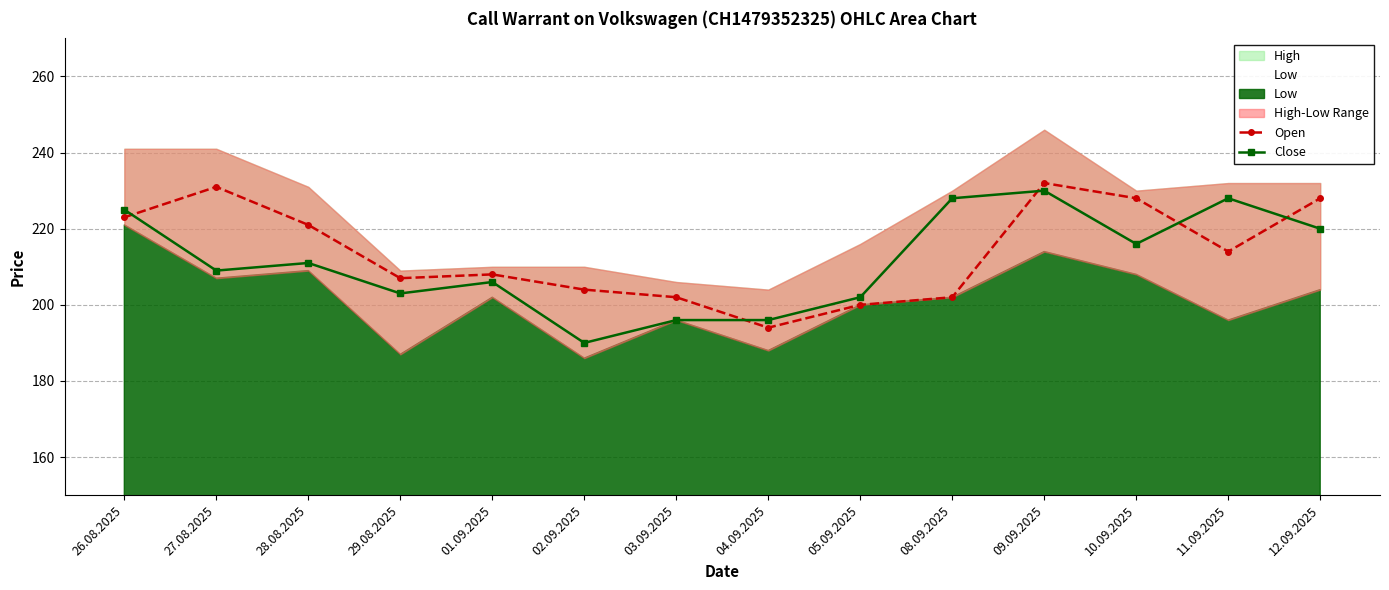

At which category is the sum across all series the highest?

09.09.2025